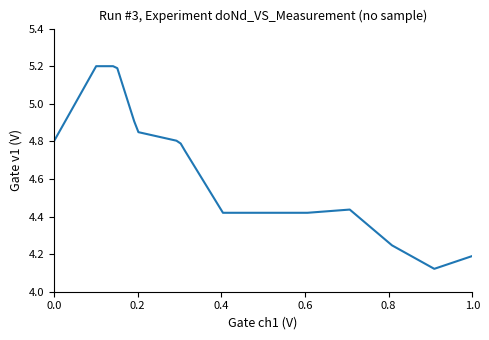

What is the maximum value shown in the chart?

5.2